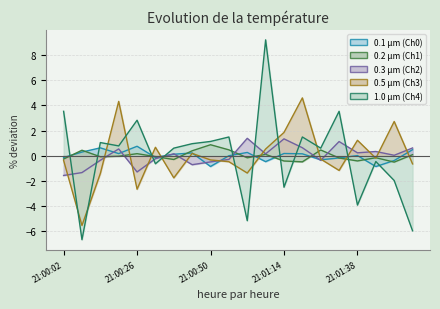

What is the label of the 15th point from the left?

21:01:26